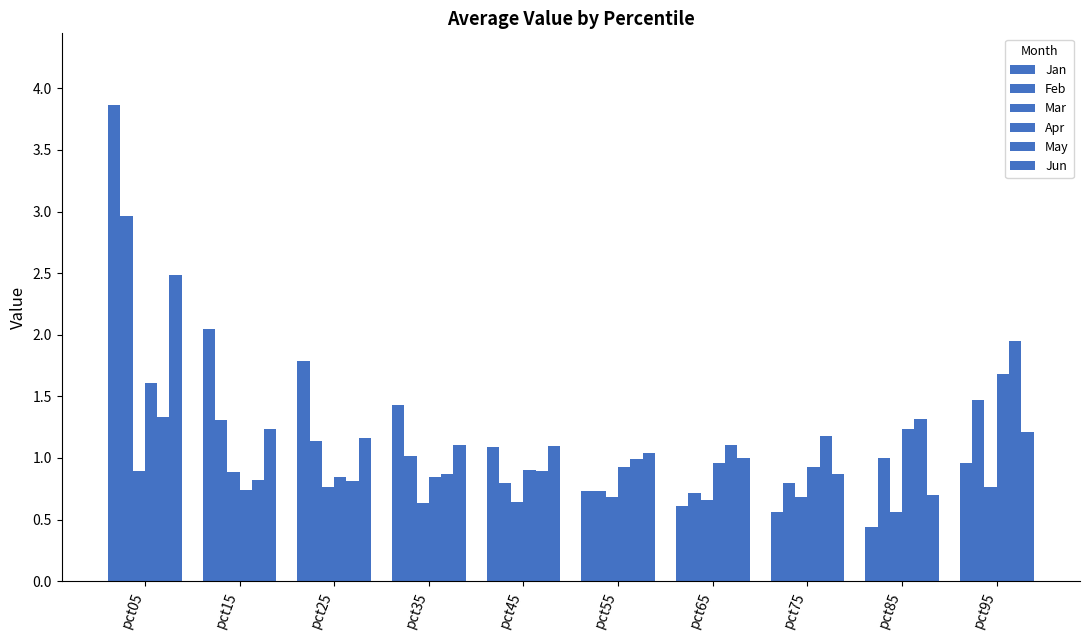

At which category does the chart reach its minimum across all series?

pct85